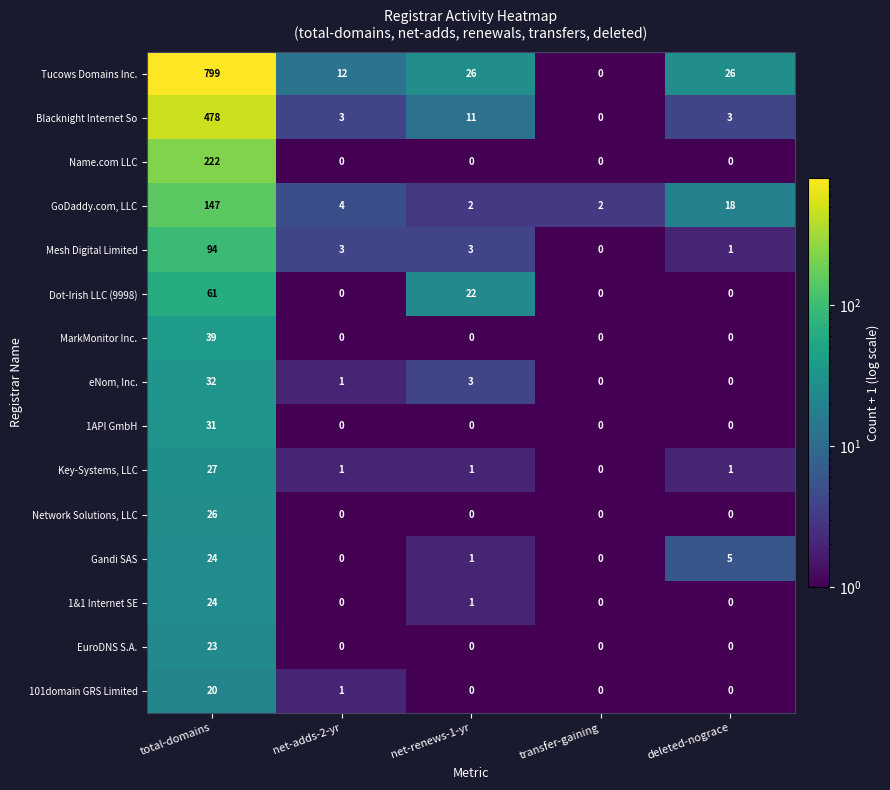

The Mesh Digital Limited series shows 5 at net-renews-1-yr. True or false?

False